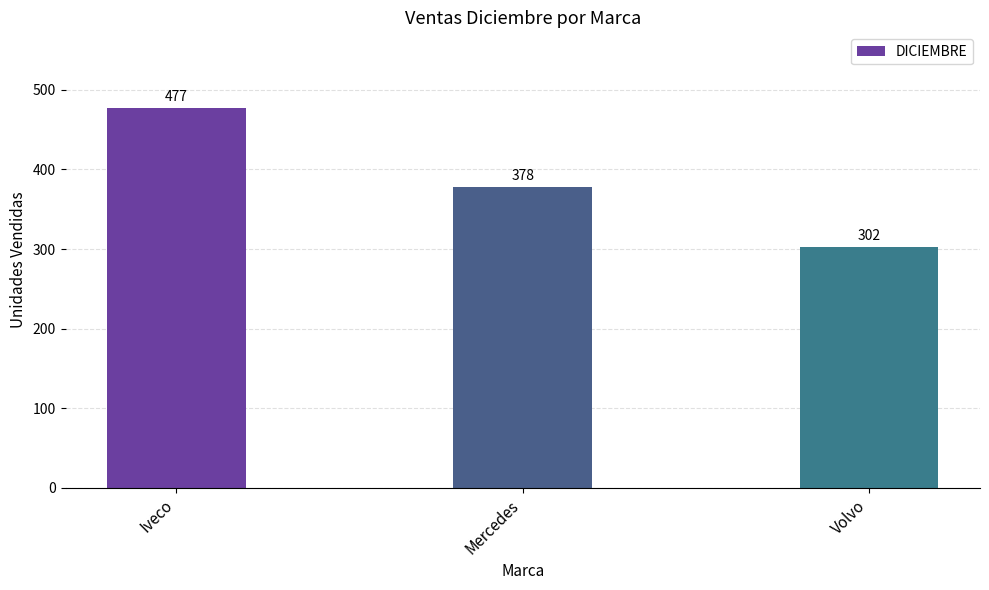

What is the average value?

386